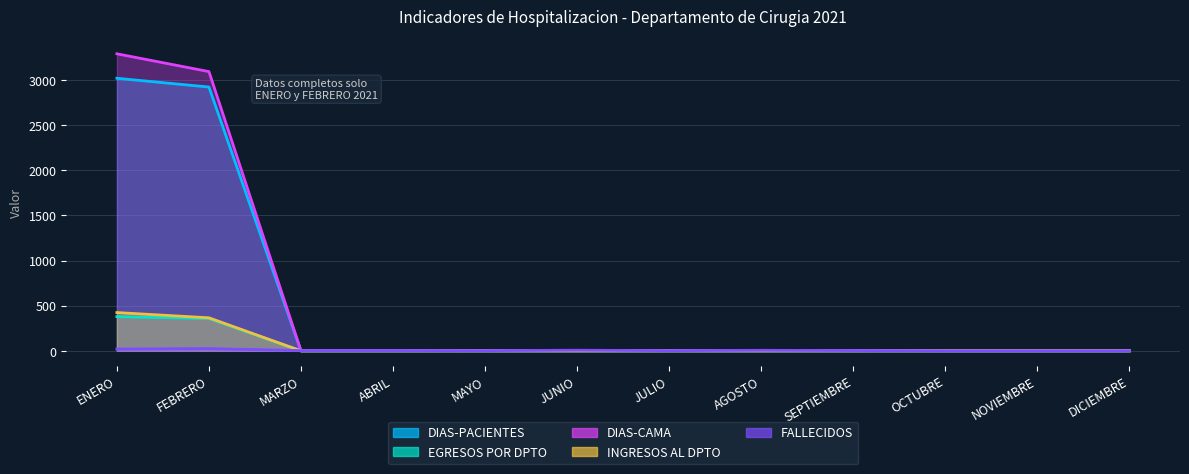

At which category is the sum across all series the highest?

ENERO